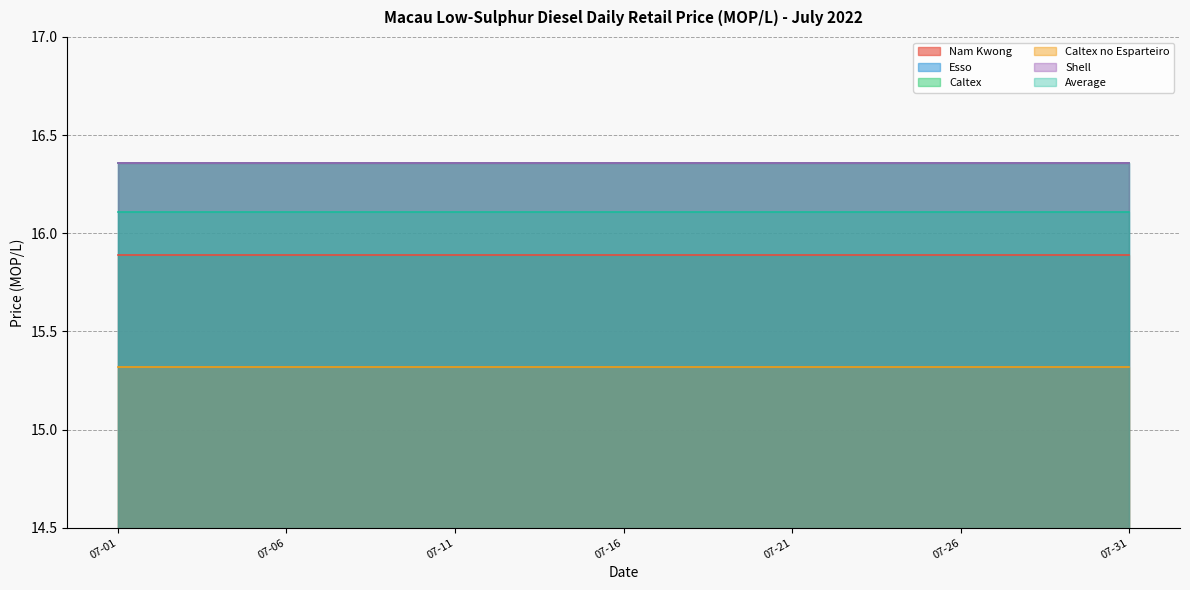

Between 2022-07-17 and 2022-07-10, which is larger?

2022-07-17